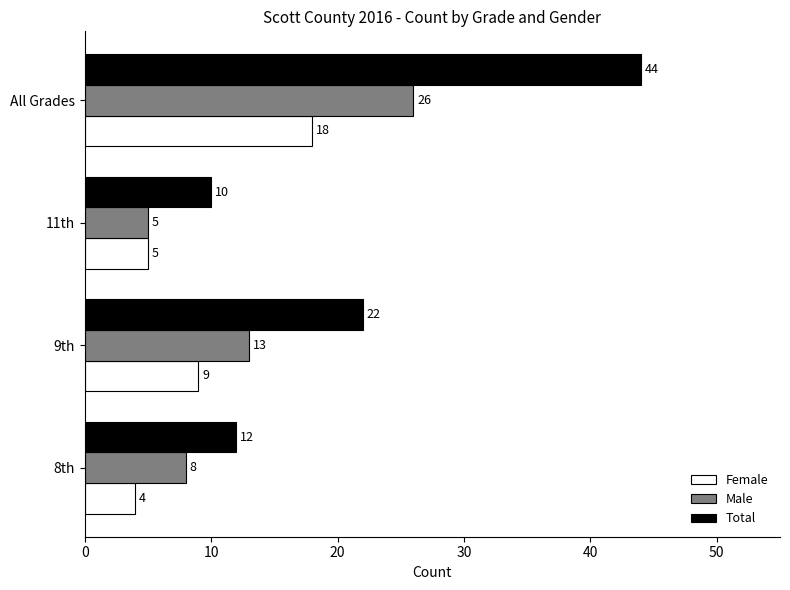

What is the sum of all Total values?

88